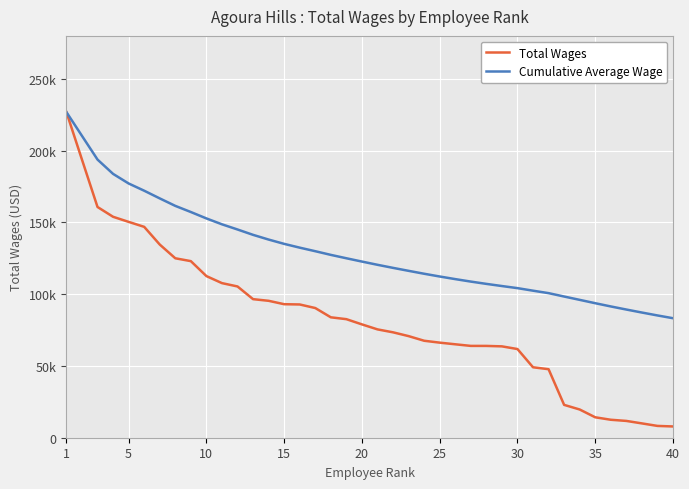

What are all the series names shown in the legend?

Total Wages, Cumulative Average Wage